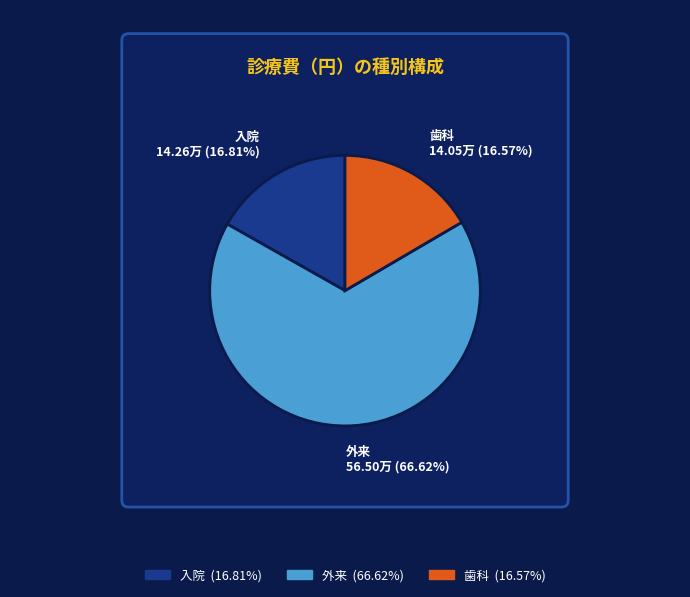

Which slice represents more than half of the pie?

外来